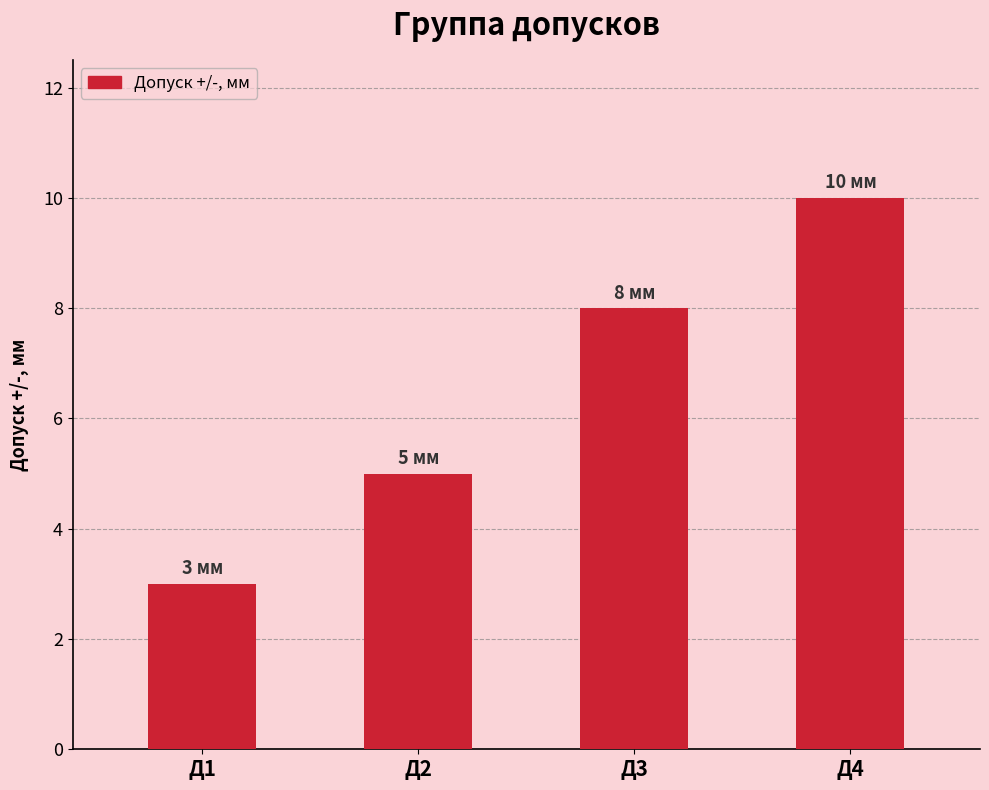

Approximately how many times larger is the value at Д2 compared to Д4?

0.5